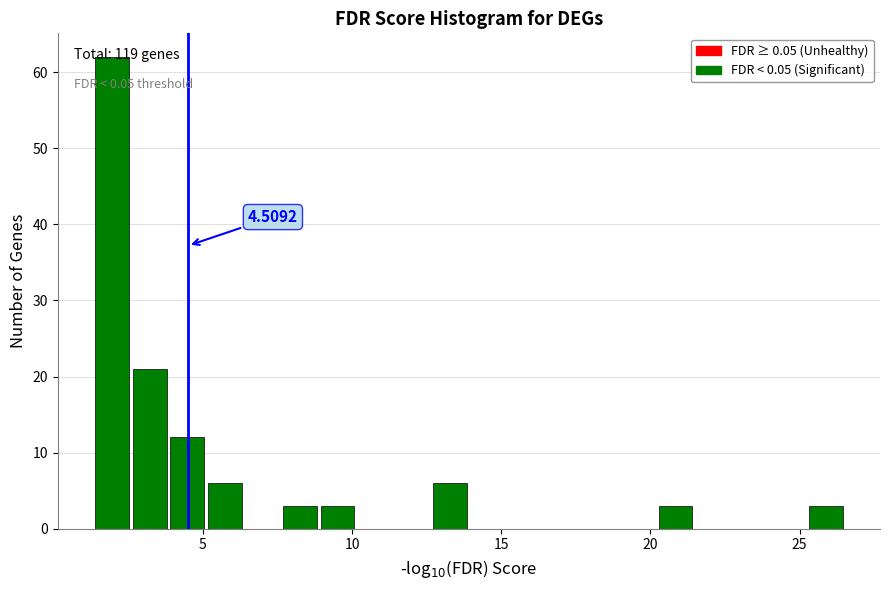

Read against the x-axis, roughly where is the centre of the tallest bar?

2.0